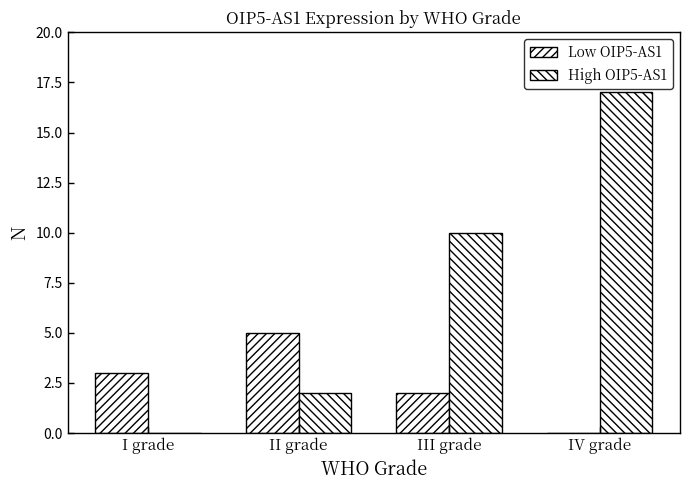

At which label is High OIP5-AS1 closest to 8?

III grade